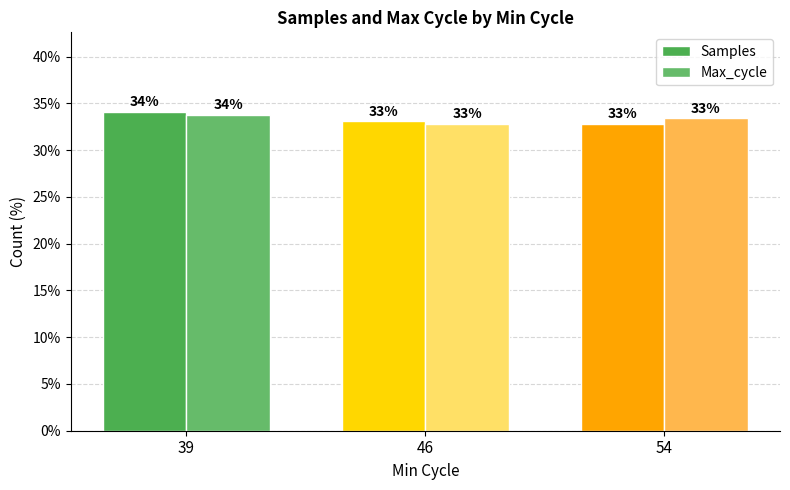

At which category is the sum across all series the highest?

39